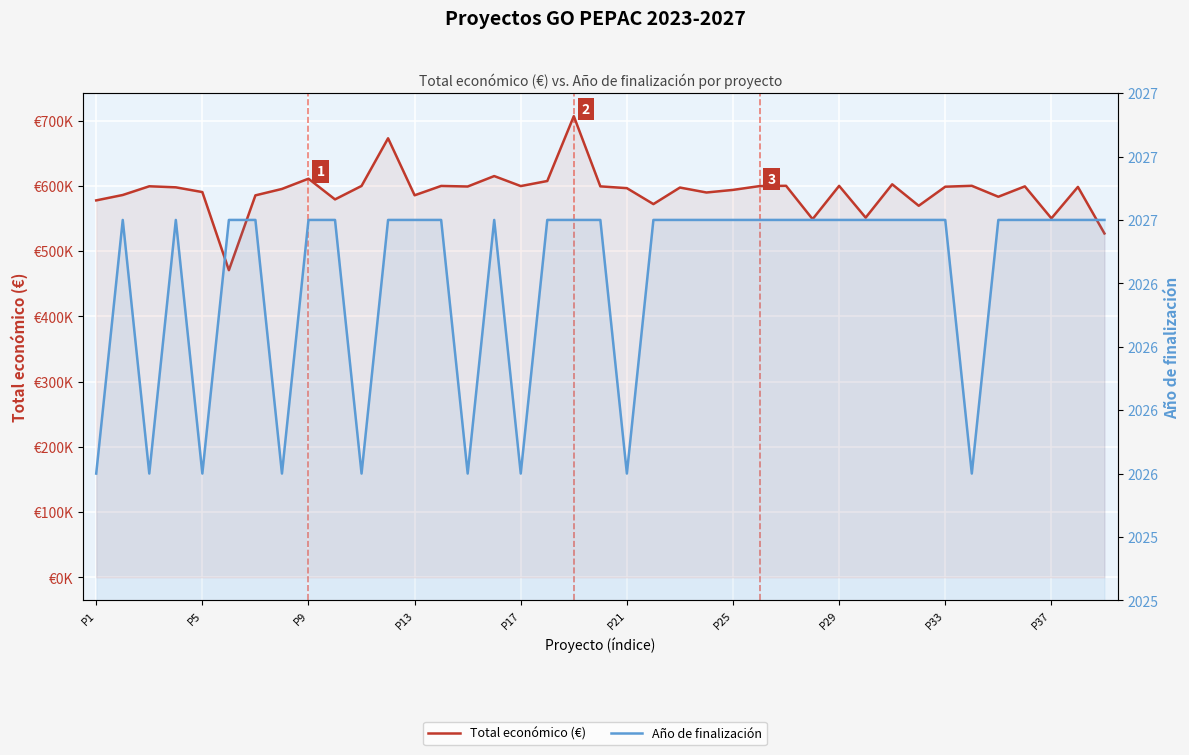

How many lines are shown in the chart?

2